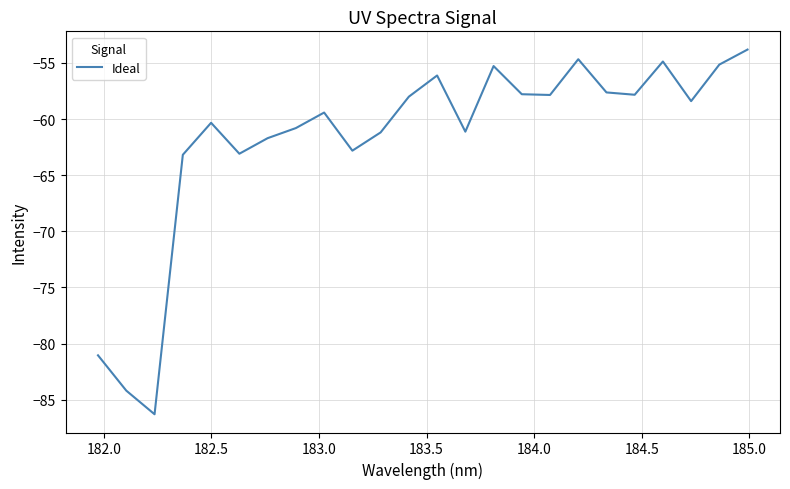

What is the difference between the maximum and minimum values?

32.5